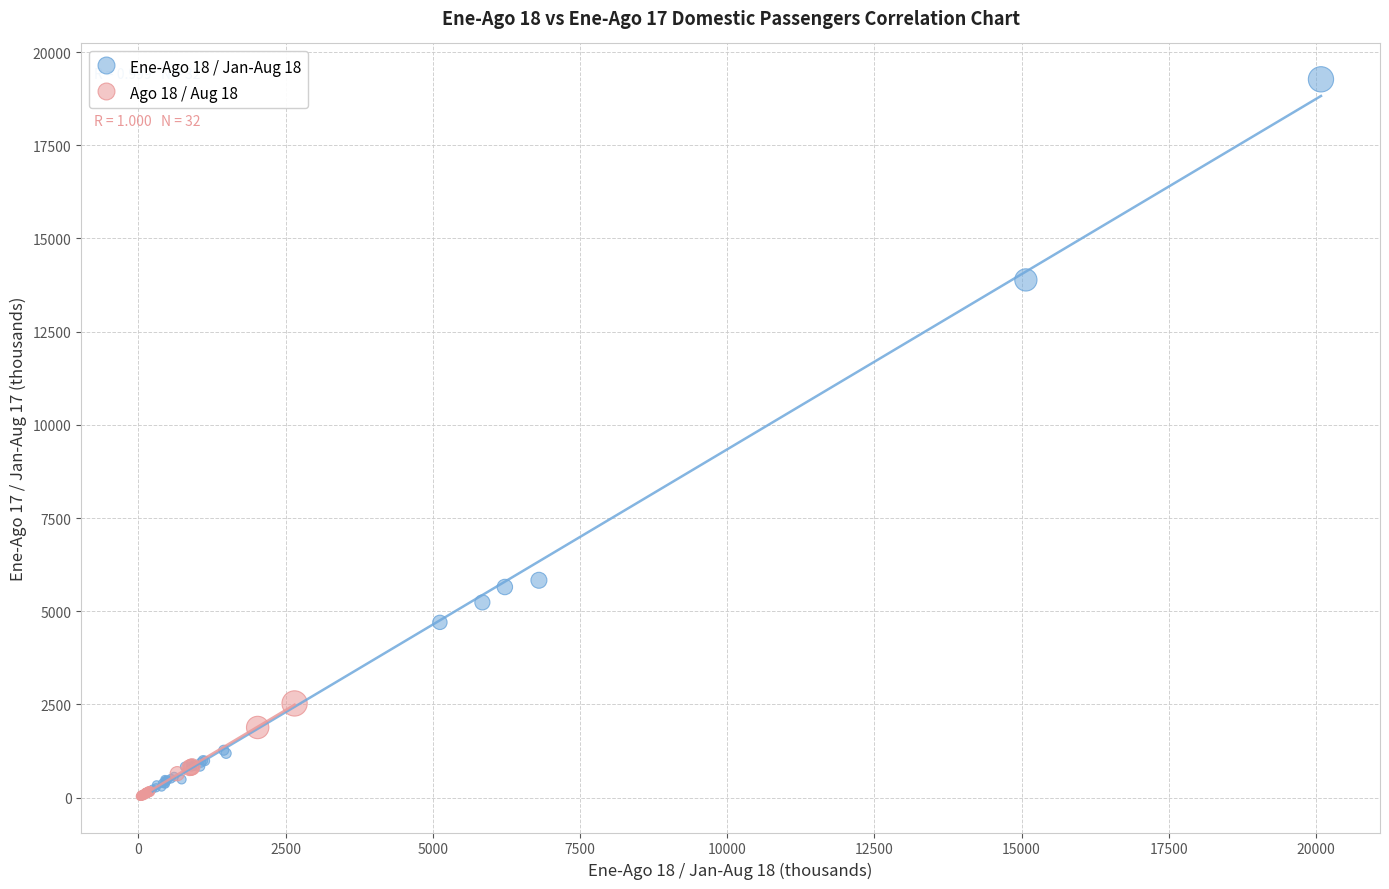

Which series contains the lowest Y value?

Ago 18 / Aug 18